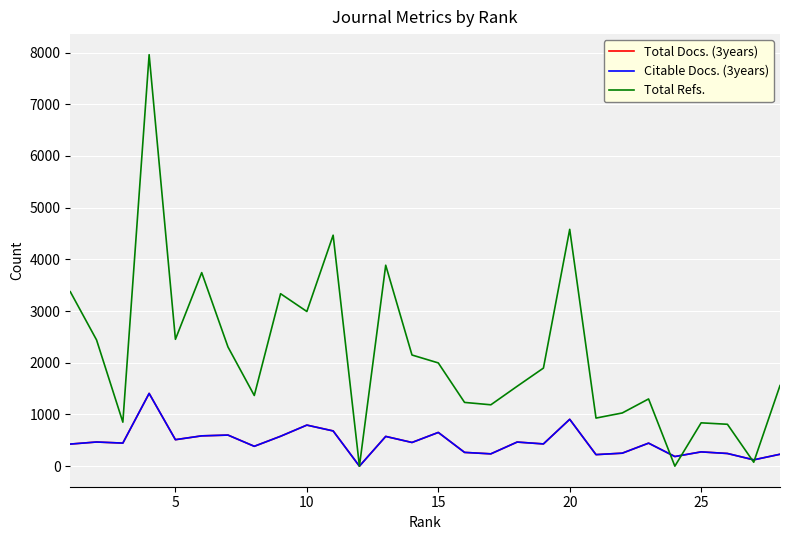

After their last crossing, which series has the higher values: Citable Docs. (3years) or Total Refs.?

Total Refs.